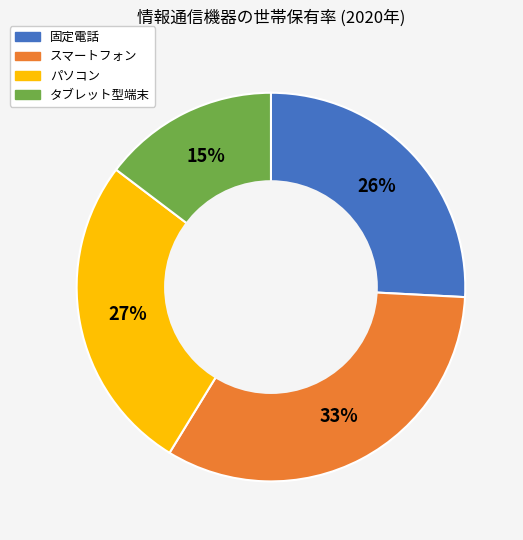

To the nearest percent, what is the difference between the largest and smallest slice percentages?

18%